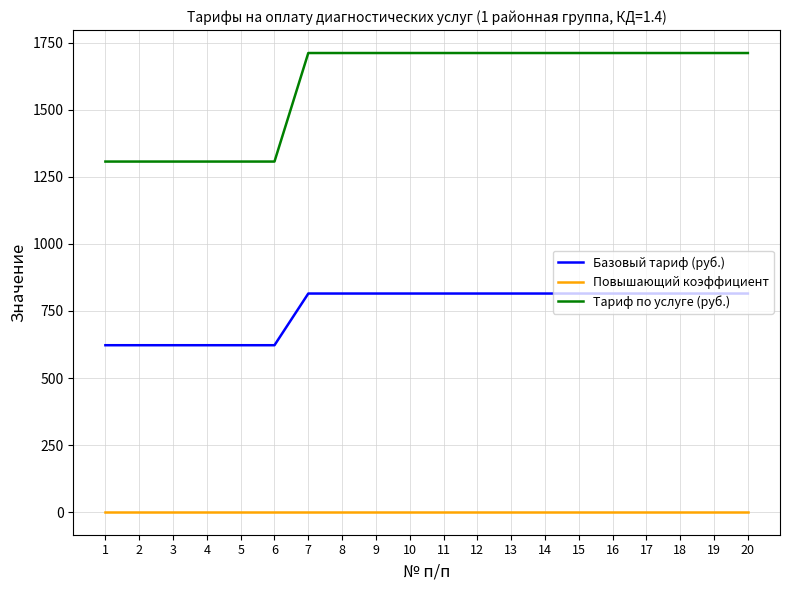

True or false: Тариф по услуге (руб.) and Повышающий коэффициент intersect in this chart.

False